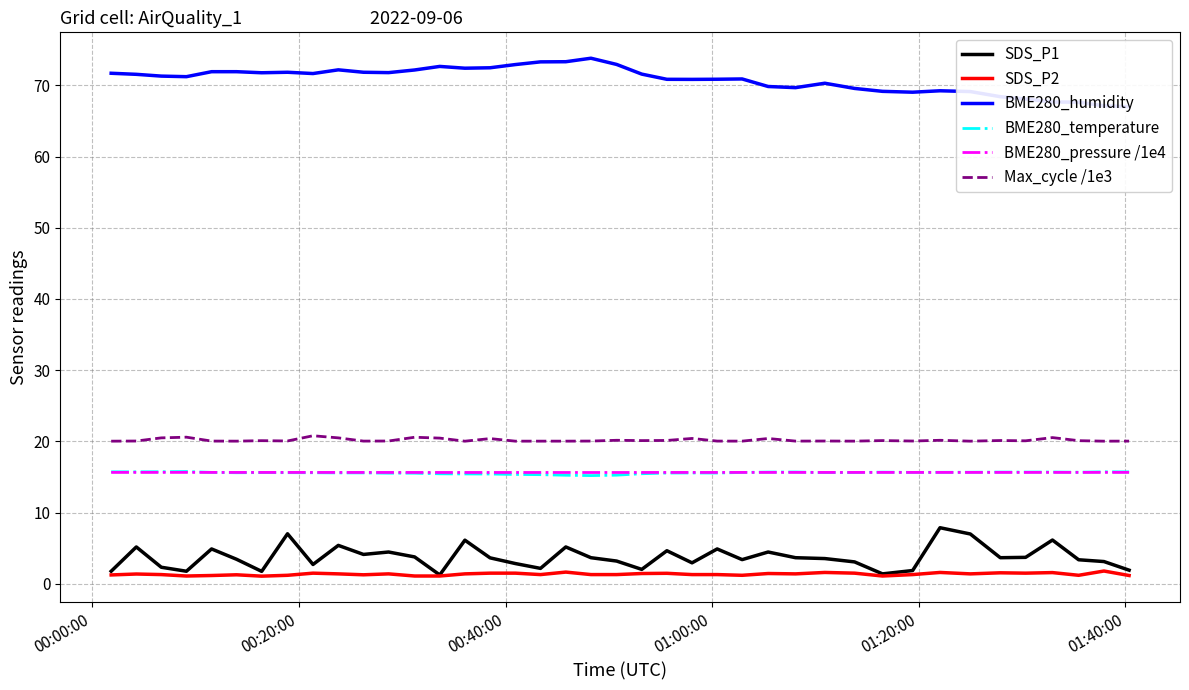

What is the lowest value of the Max_cycle /1e3 series?

20.0